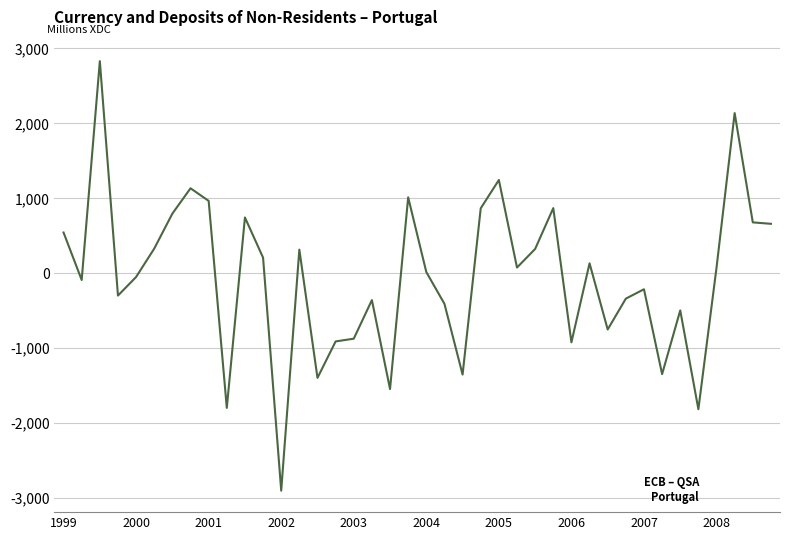

What is the difference between the maximum and minimum values?

5730.4